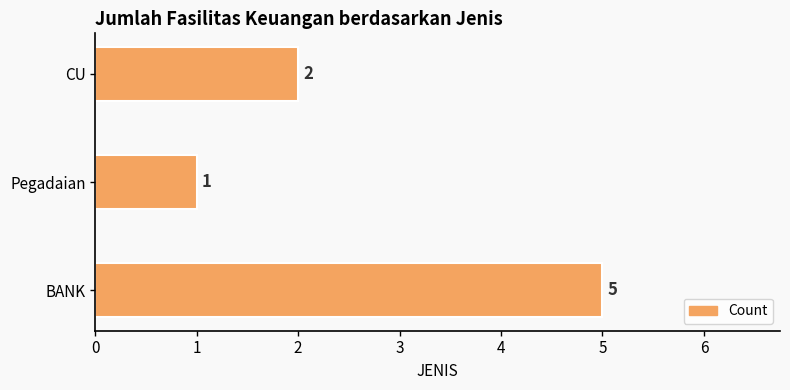

True or false: the data shows 2 at CU.

True